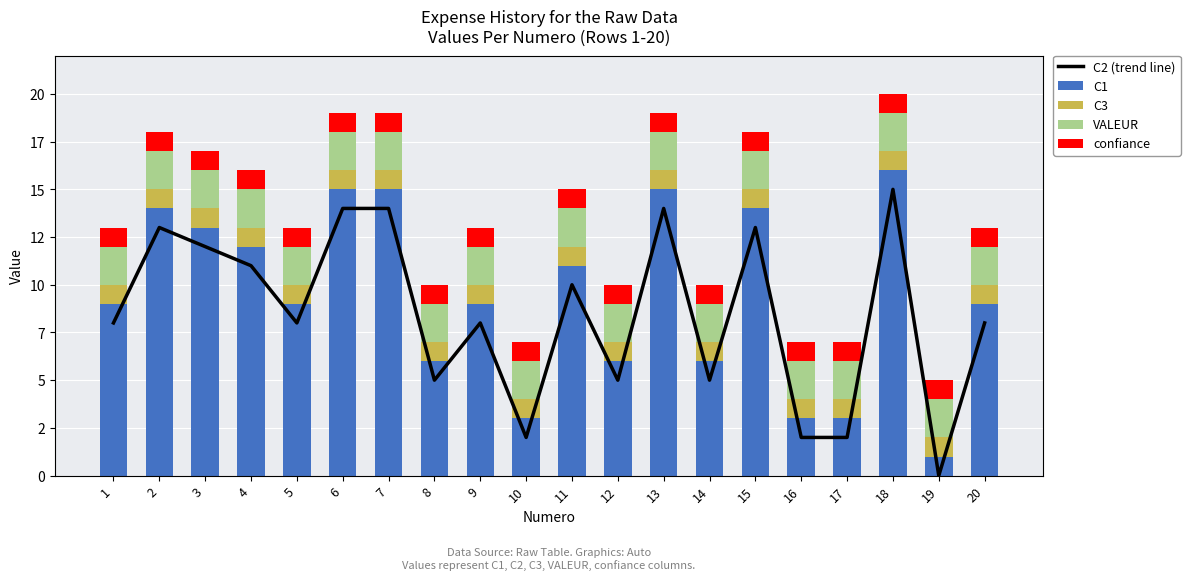

Reading right to left, transcribe all the data shown in this chart.

C2 (trend line): 20=8	19=0	18=15	17=2	16=2	15=13	14=5	13=14	12=5	11=10	10=2	9=8	8=5	7=14	6=14	5=8	4=11	3=12	2=13	1=8
C1: 20=9	19=1	18=16	17=3	16=3	15=14	14=6	13=15	12=6	11=11	10=3	9=9	8=6	7=15	6=15	5=9	4=12	3=13	2=14	1=9
C3: 20=1	19=1	18=1	17=1	16=1	15=1	14=1	13=1	12=1	11=1	10=1	9=1	8=1	7=1	6=1	5=1	4=1	3=1	2=1	1=1
VALEUR: 20=2	19=2	18=2	17=2	16=2	15=2	14=2	13=2	12=2	11=2	10=2	9=2	8=2	7=2	6=2	5=2	4=2	3=2	2=2	1=2
confiance: 20=1	19=1	18=1	17=1	16=1	15=1	14=1	13=1	12=1	11=1	10=1	9=1	8=1	7=1	6=1	5=1	4=1	3=1	2=1	1=1